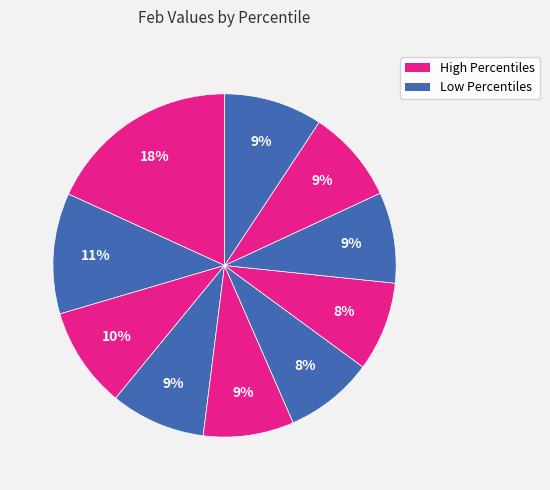

Count the number of slices in the pie.

10